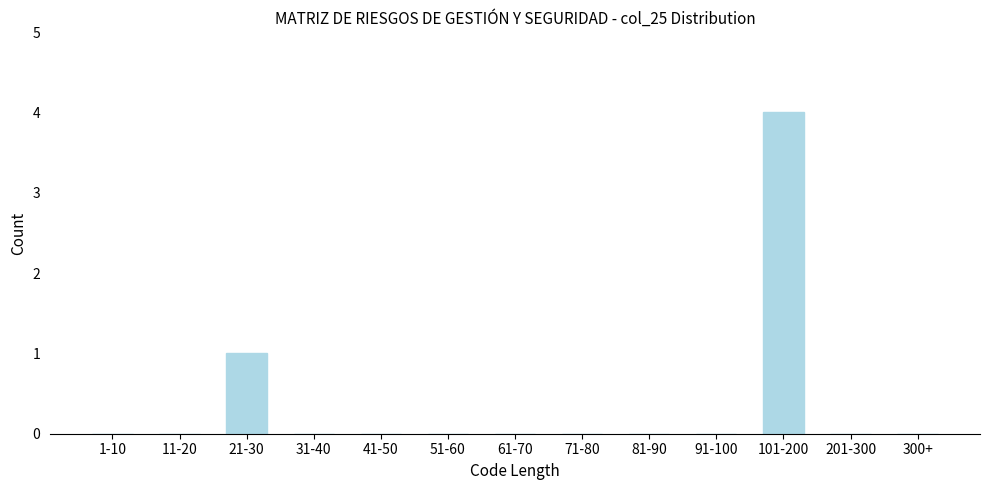

Reading left to right, what are all the values shown in this chart?

1-10=0	11-20=0	21-30=1	31-40=0	41-50=0	51-60=0	61-70=0	71-80=0	81-90=0	91-100=0	101-200=4	201-300=0	300+=0